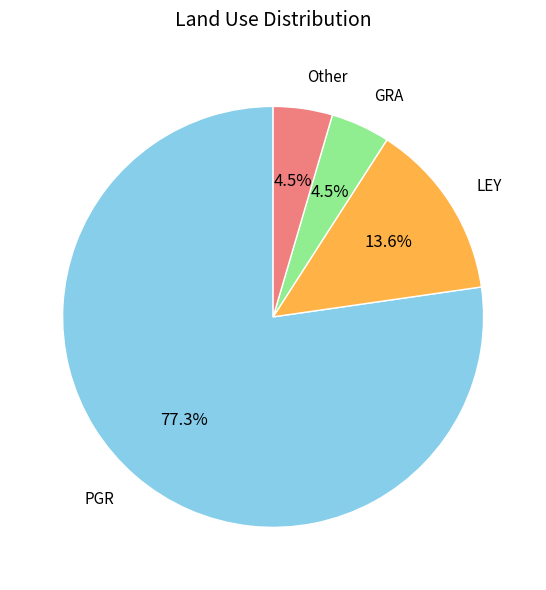

Is there any slice that represents more than half of the pie?

Yes